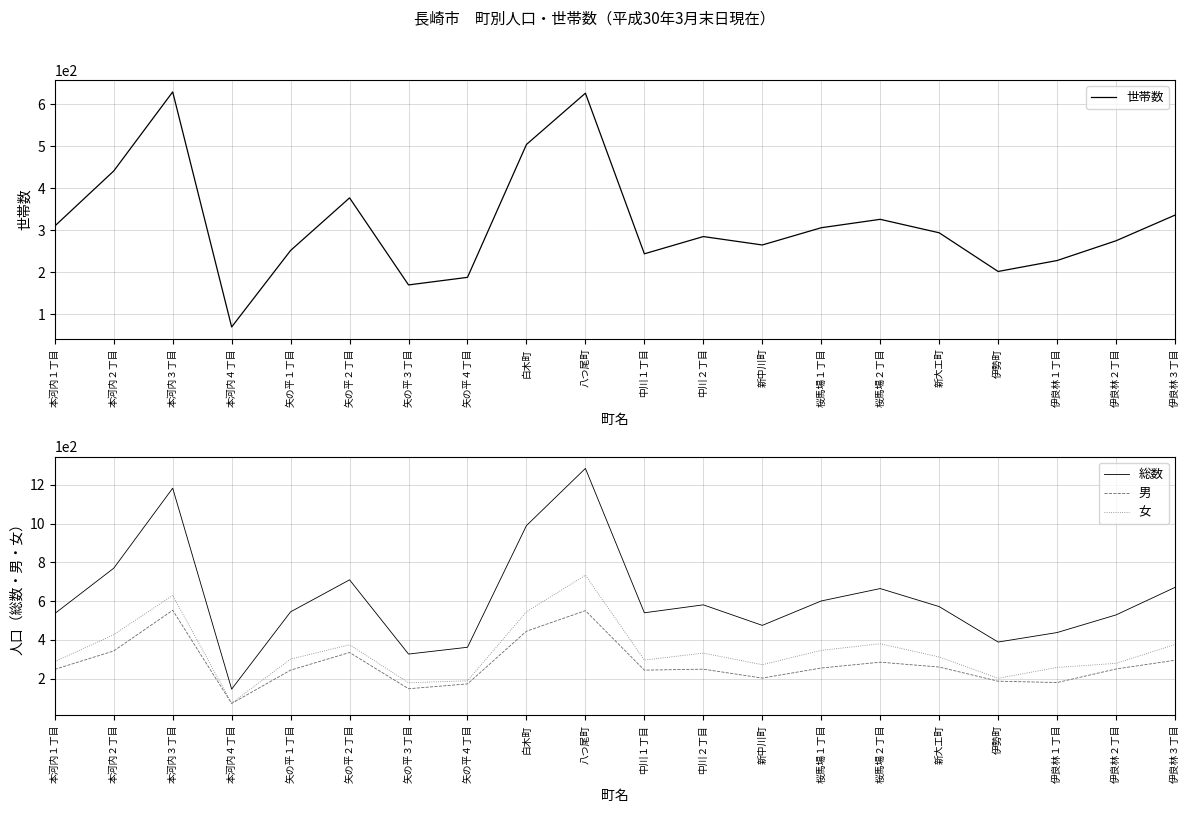

Between 矢の平３丁目 and 伊良林３丁目, which is larger?

伊良林３丁目